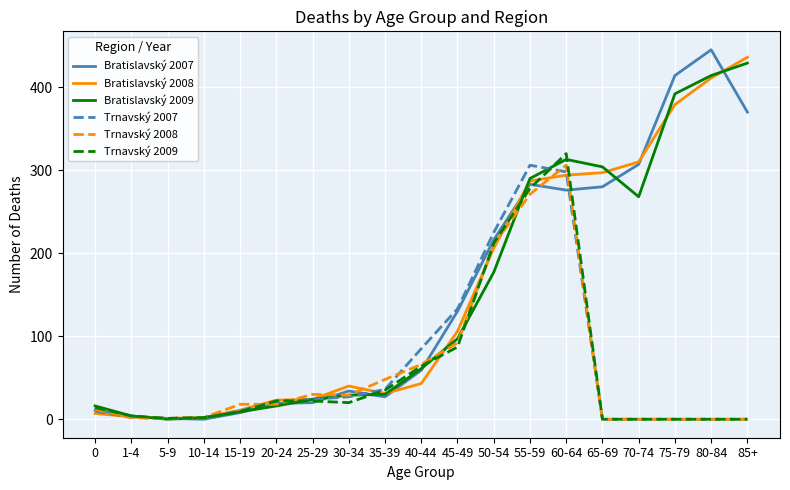

Is it true that Trnavský 2007 equals 10 at 0?

True